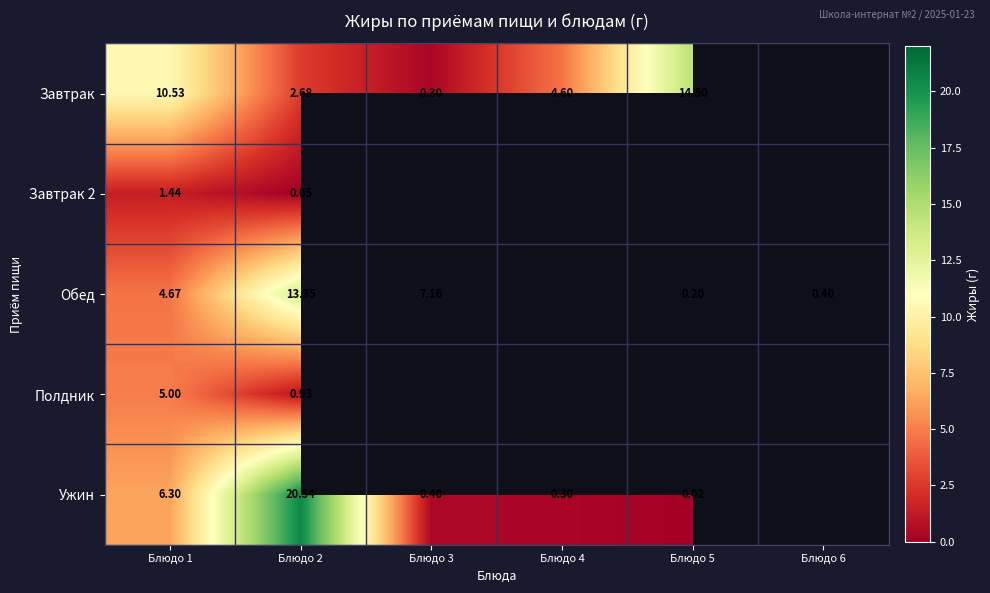

Which series changed the most between Блюдо 1 and Блюдо 2?

Ужин